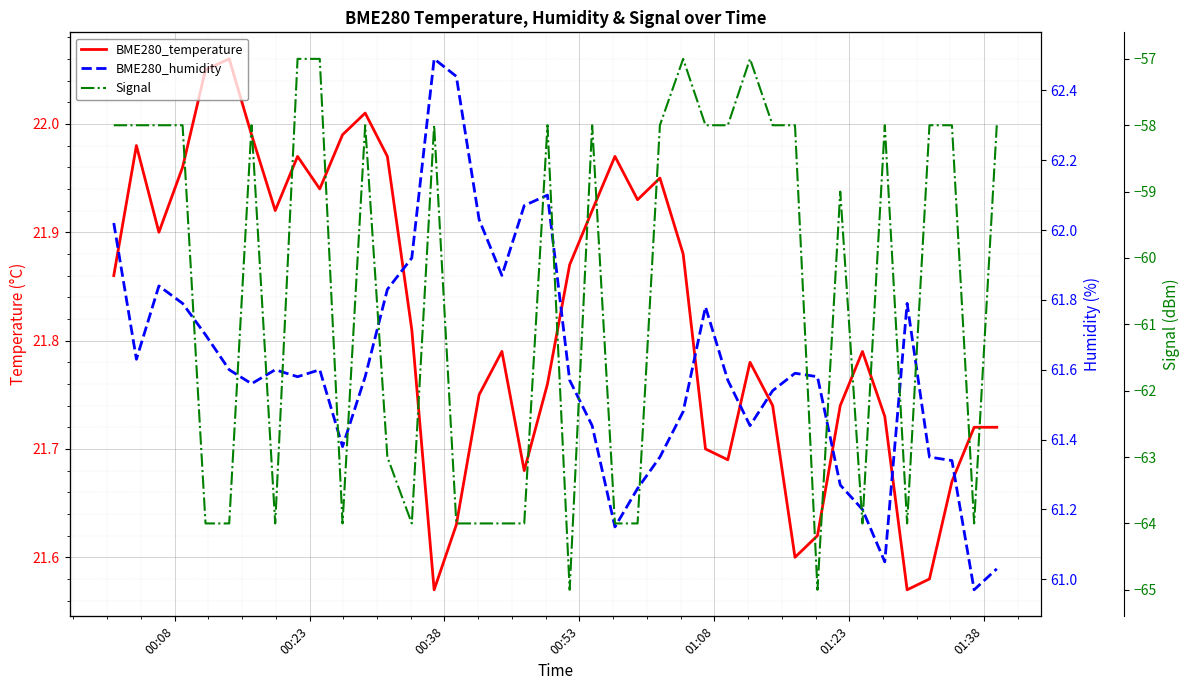

What is the value of the BME280_humidity point at the 26th from the left?

61.5